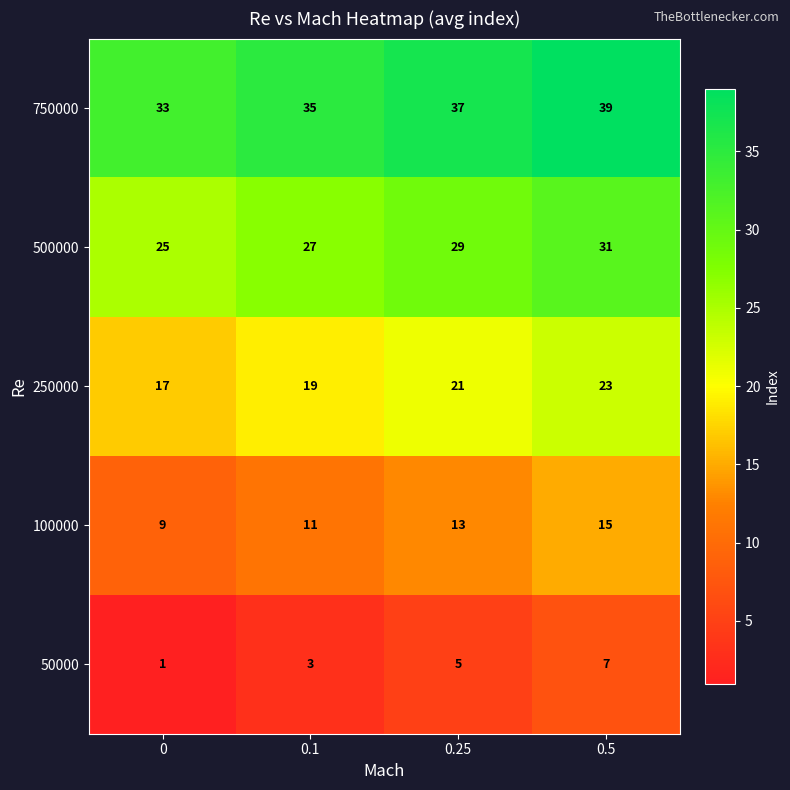

Reading left to right, extract all data points from this chart.

750000: 0=33	0.1=35	0.25=37	0.5=39
500000: 0=25	0.1=27	0.25=29	0.5=31
250000: 0=17	0.1=19	0.25=21	0.5=23
100000: 0=9	0.1=11	0.25=13	0.5=15
50000: 0=1	0.1=3	0.25=5	0.5=7